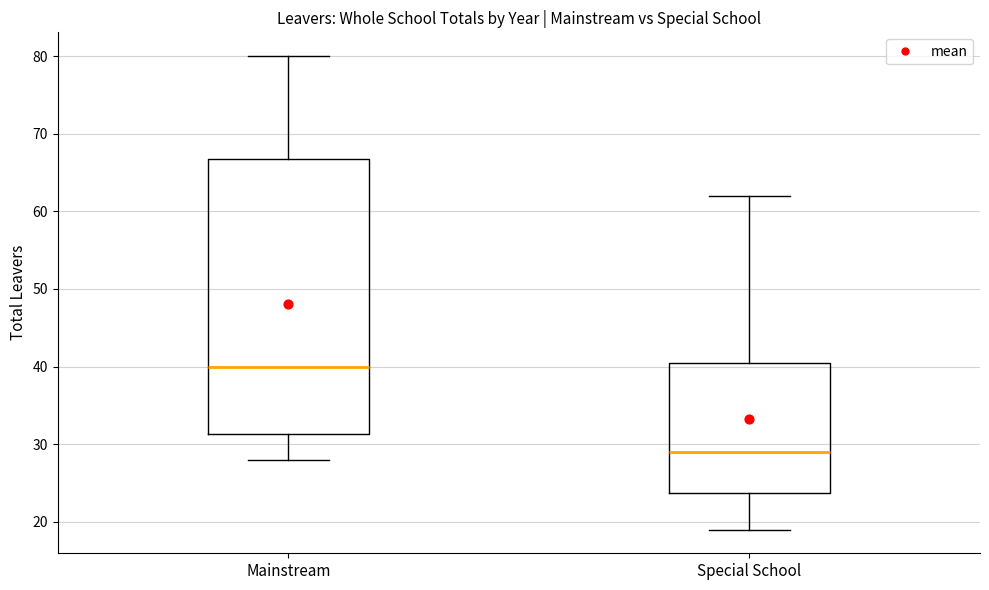

Comparing the boxes themselves (not the whiskers), which one is the tallest?

Mainstream